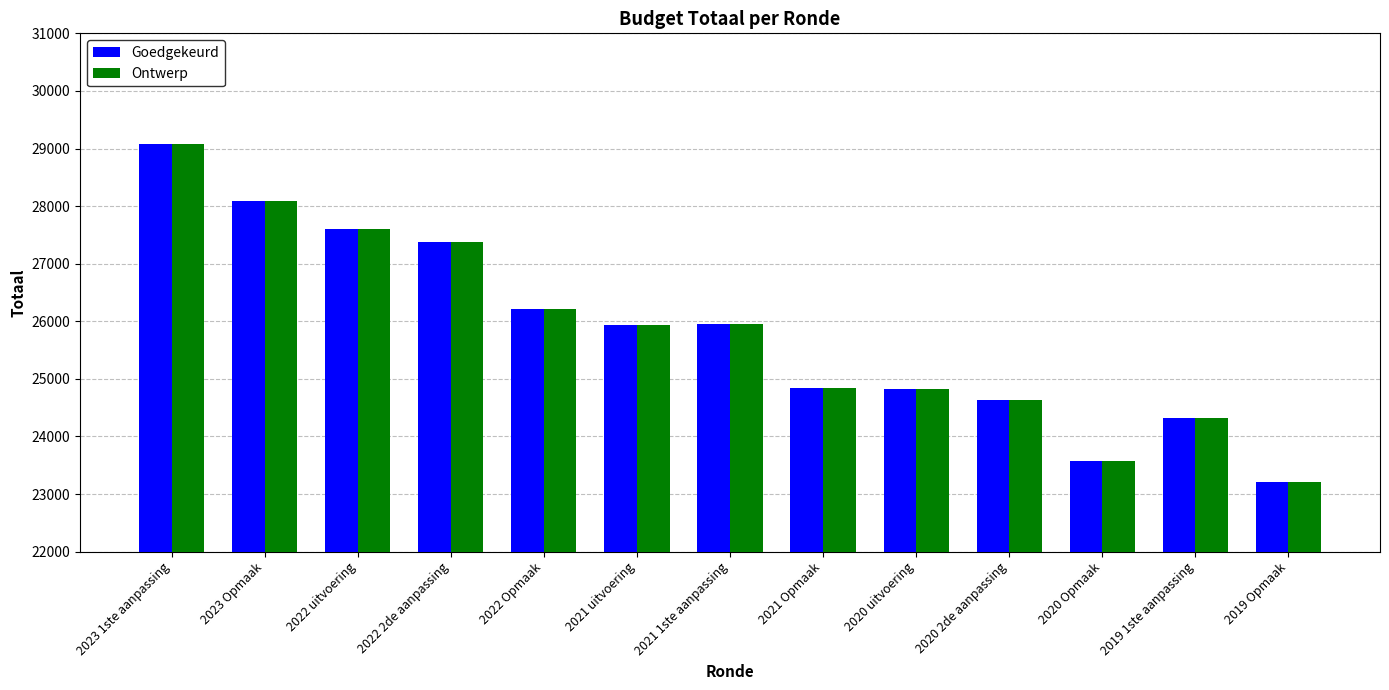

Is the value of Goedgekeurd at 2021 uitvoering greater than the value of Ontwerp at 2019 Opmaak?

Yes